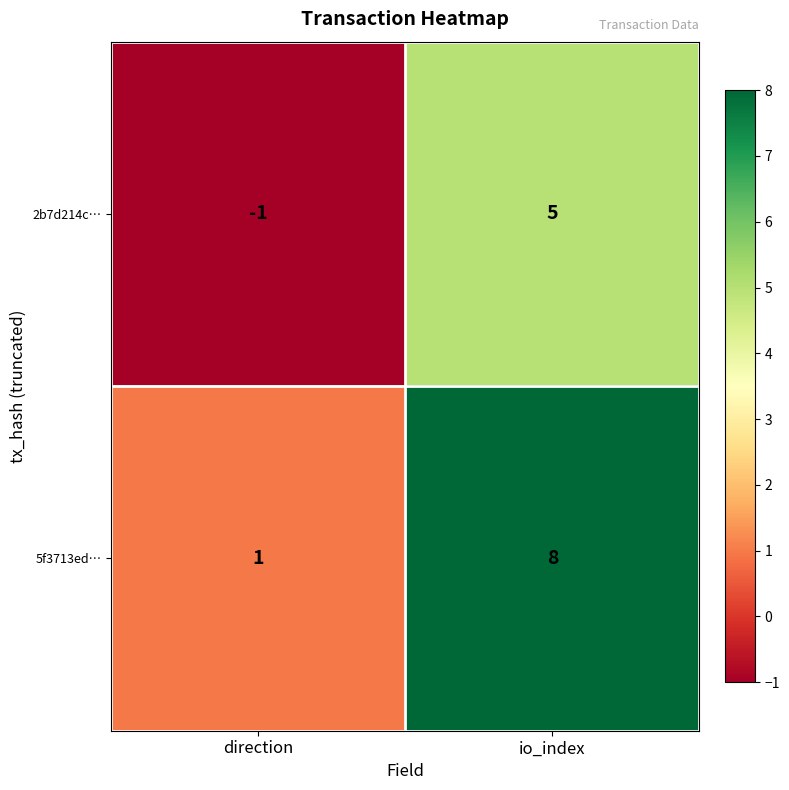

Which series changed the most between direction and io_index?

5f3713ed…